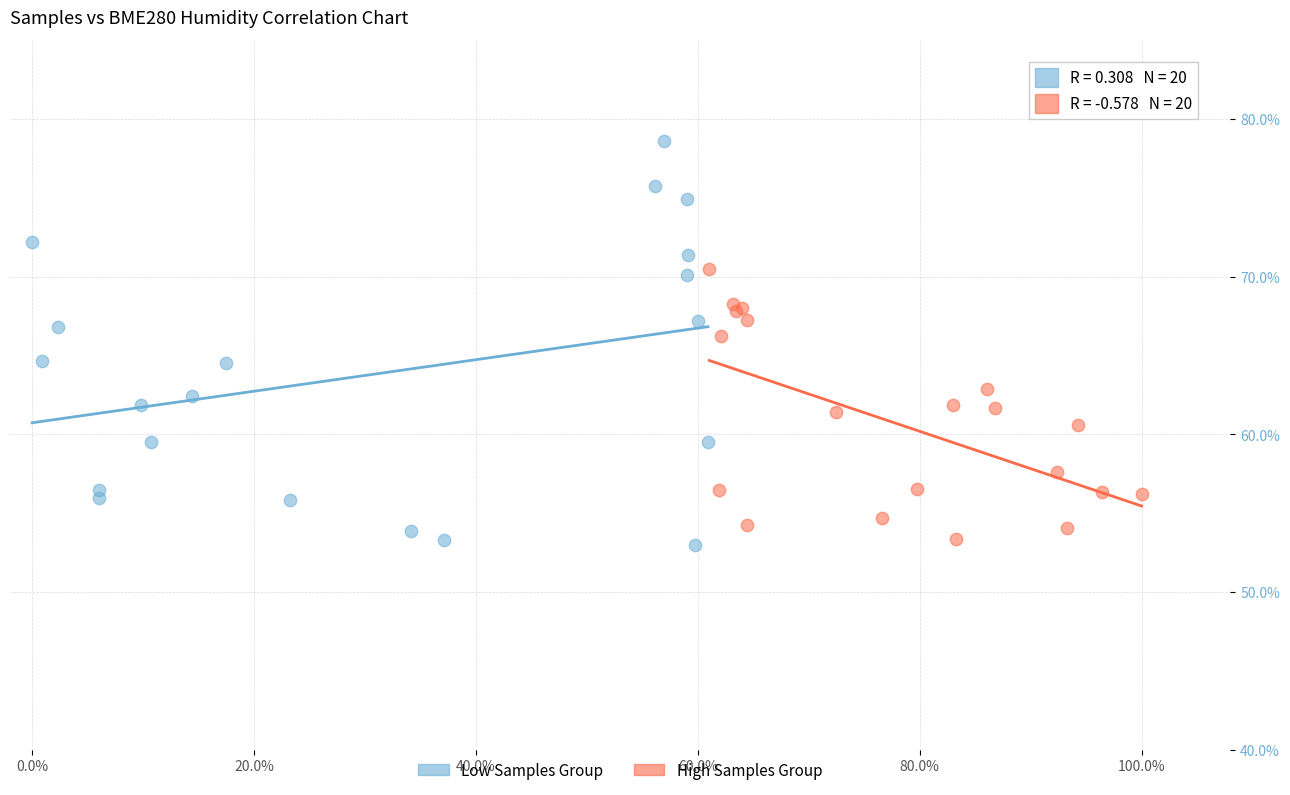

Which series has the largest Y range (max minus min)?

Low Samples Group